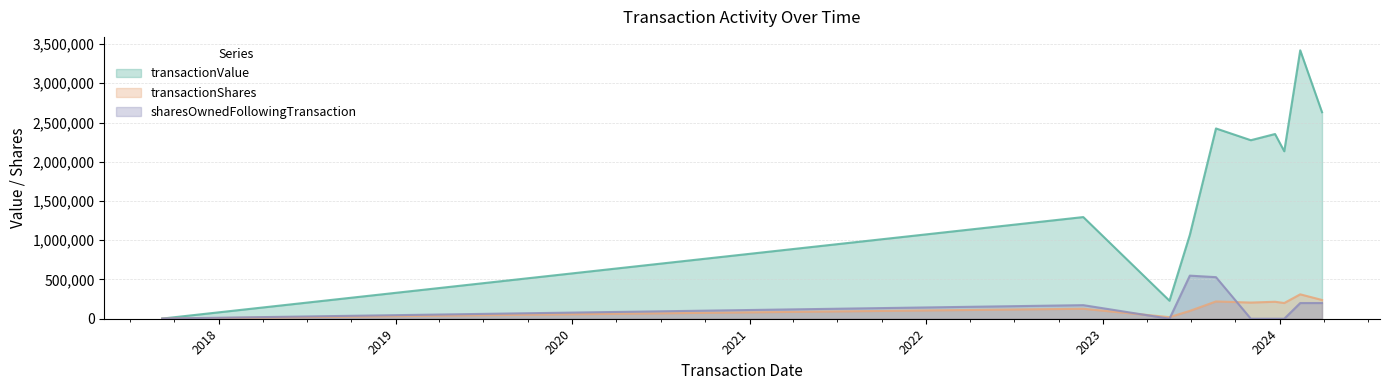

What is the difference between the maximum and minimum values in the transactionValue series?

3416505